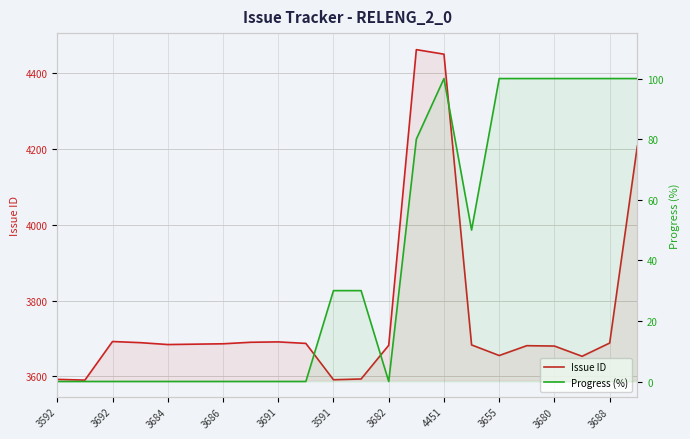

What is the average value of the Issue ID series?

3760